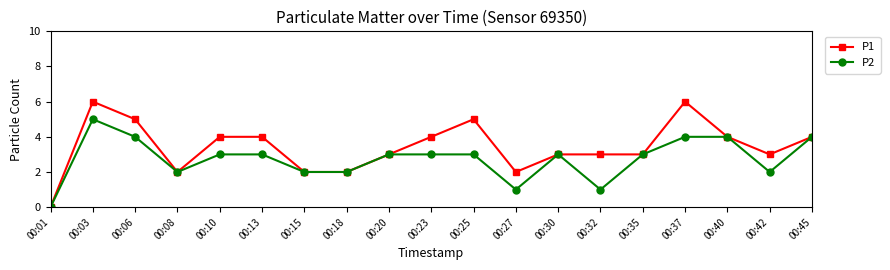

Between 00:35 and 00:37, which series saw the biggest shift?

P1